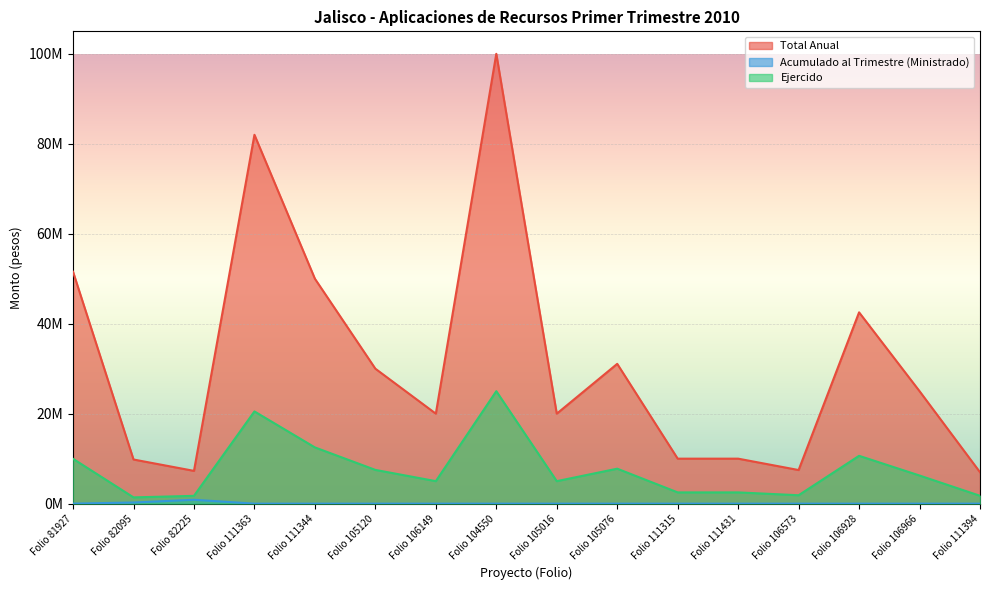

What is the spread (max minus min) of values at Folio 105076?

31079976